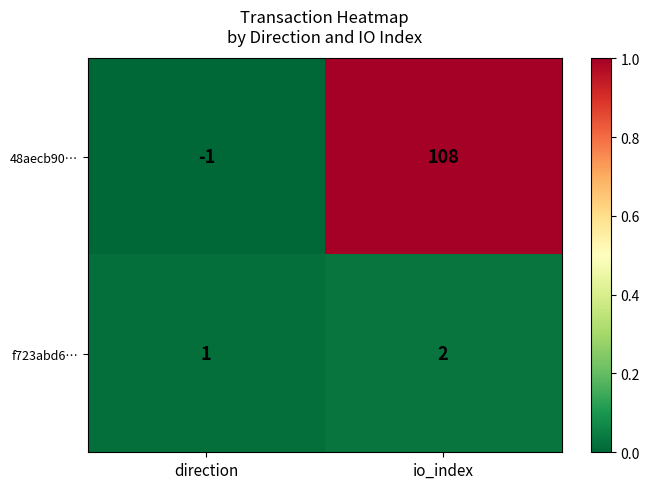

Is it true that 48aecb90… equals -1 at direction?

True